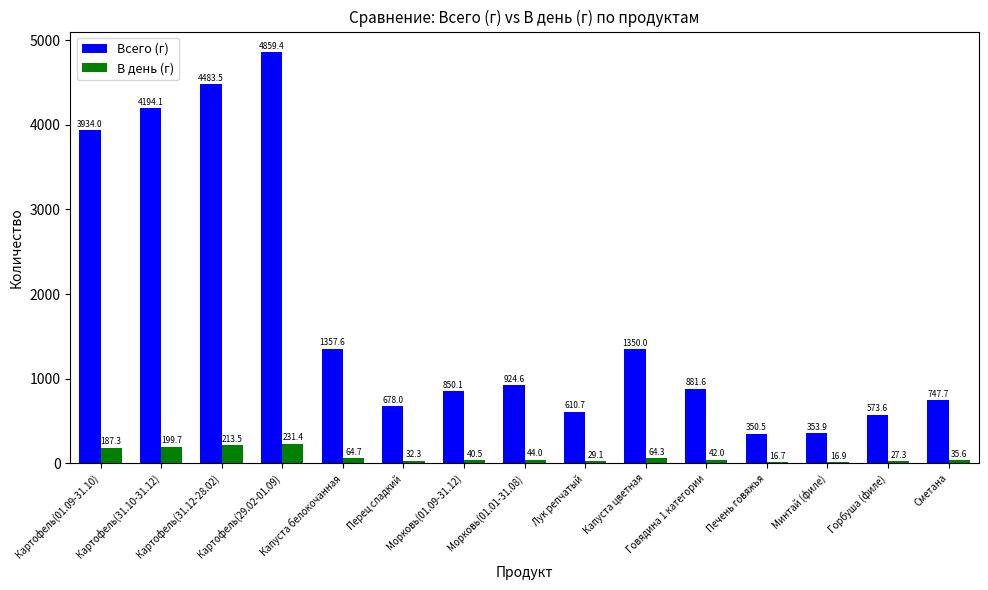

What is the highest value of the В день (г) series?

231.4